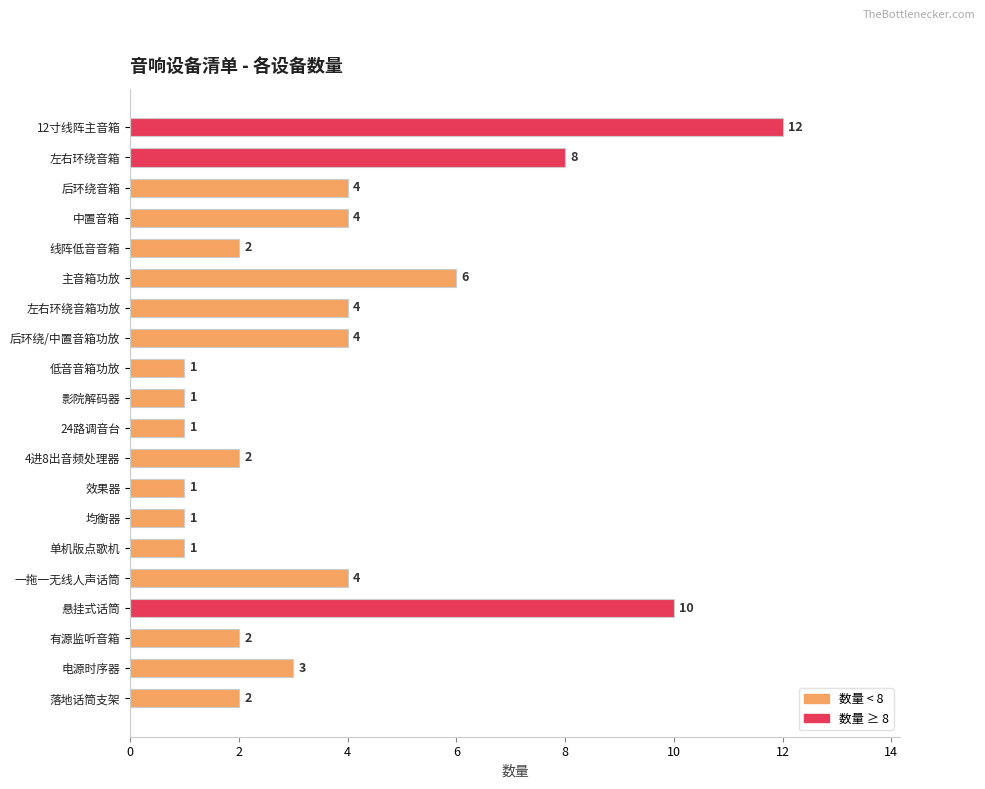

Reading top to bottom, list all the values displayed in this chart.

12寸线阵主音箱=12	左右环绕音箱=8	后环绕音箱=4	中置音箱=4	线阵低音音箱=2	主音箱功放=6	左右环绕音箱功放=4	后环绕/中置音箱功放=4	低音音箱功放=1	影院解码器=1	24路调音台=1	4进8出音频处理器=2	效果器=1	均衡器=1	单机版点歌机=1	一拖一无线人声话筒=4	悬挂式话筒=10	有源监听音箱=2	电源时序器=3	落地话筒支架=2